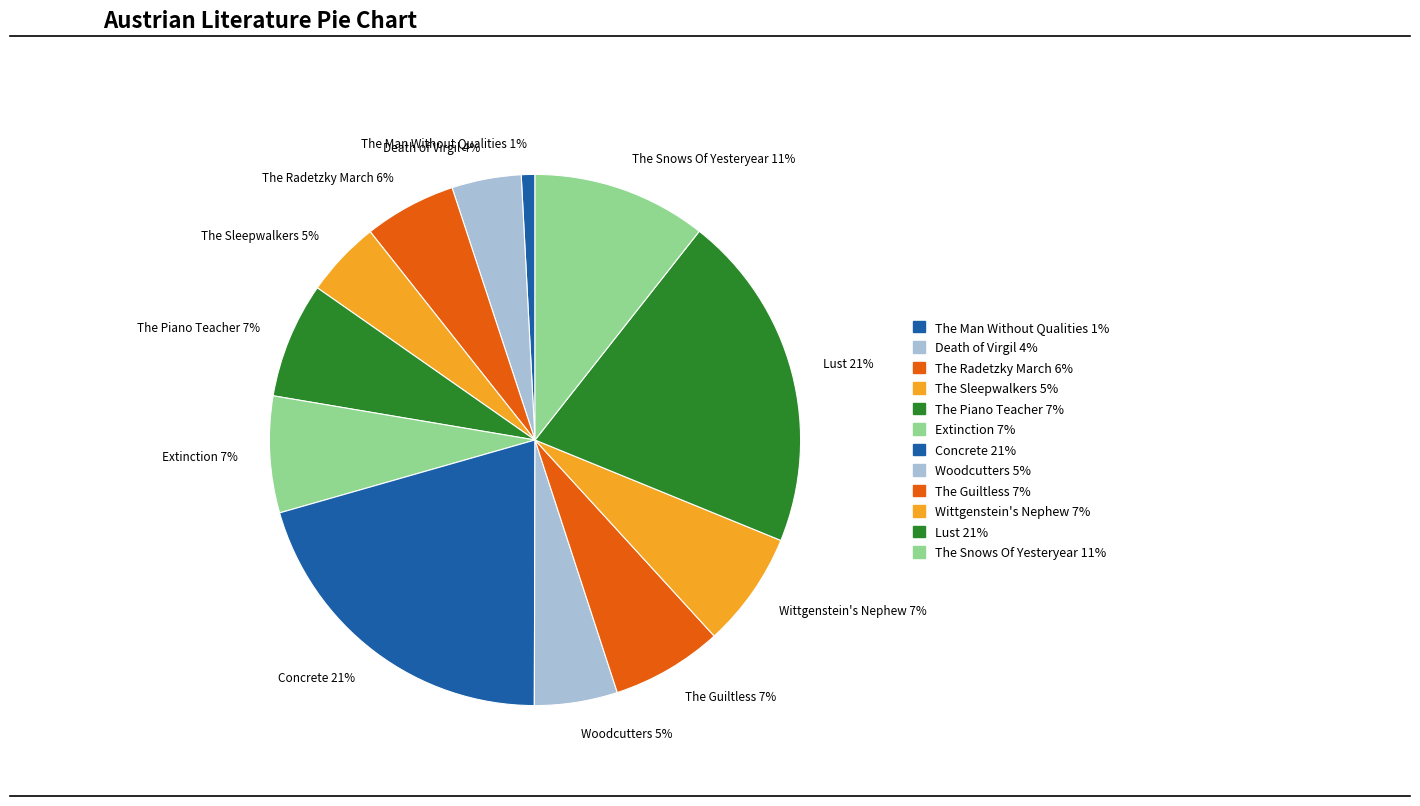

The Concrete 21% slice represents 34% of the pie. True or false?

False